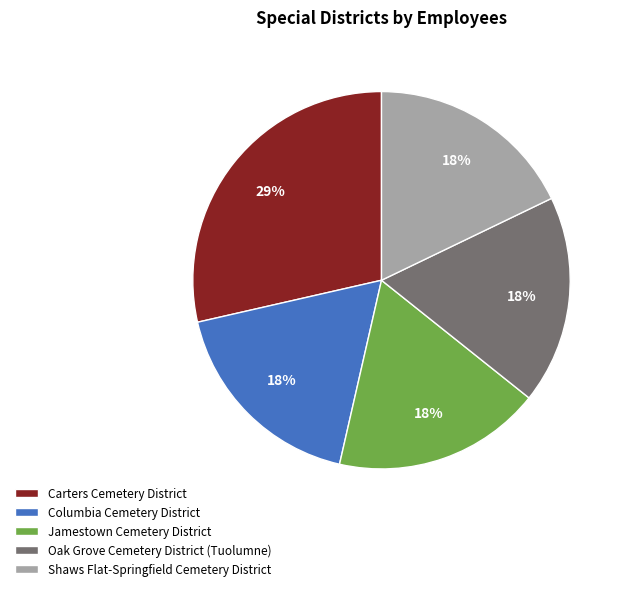

To the nearest percent, what is the combined percentage of Shaws Flat-Springfield Cemetery District and Oak Grove Cemetery District (Tuolumne)?

36%